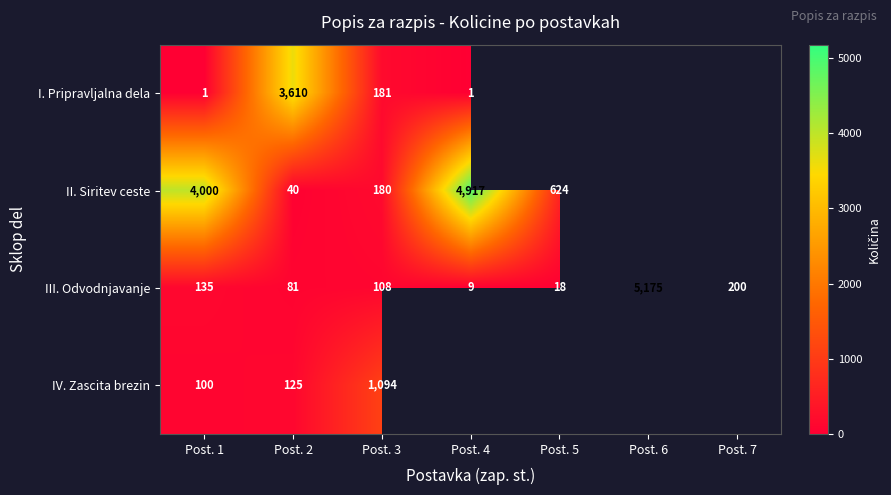

Where does the III. Odvodnjavanje series first go above 108?

Post. 1